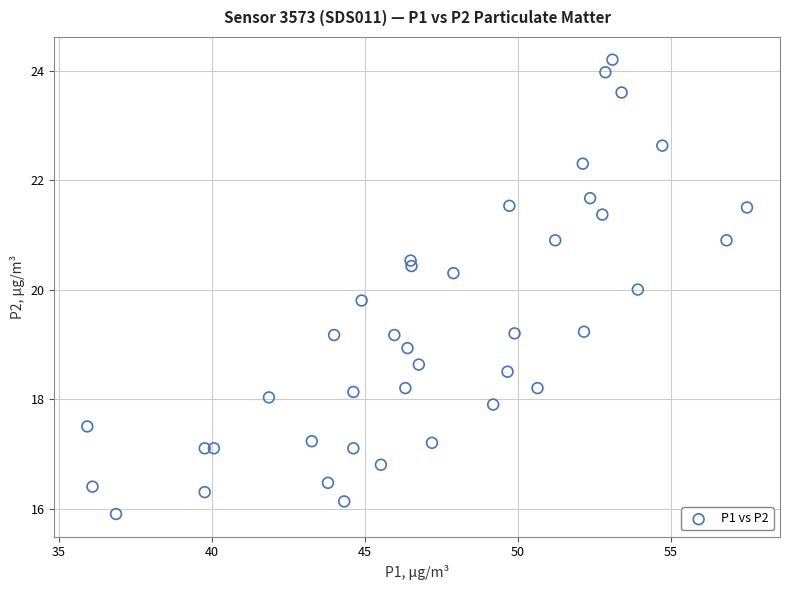

What is the range of Y values (max minus min)?

8.3